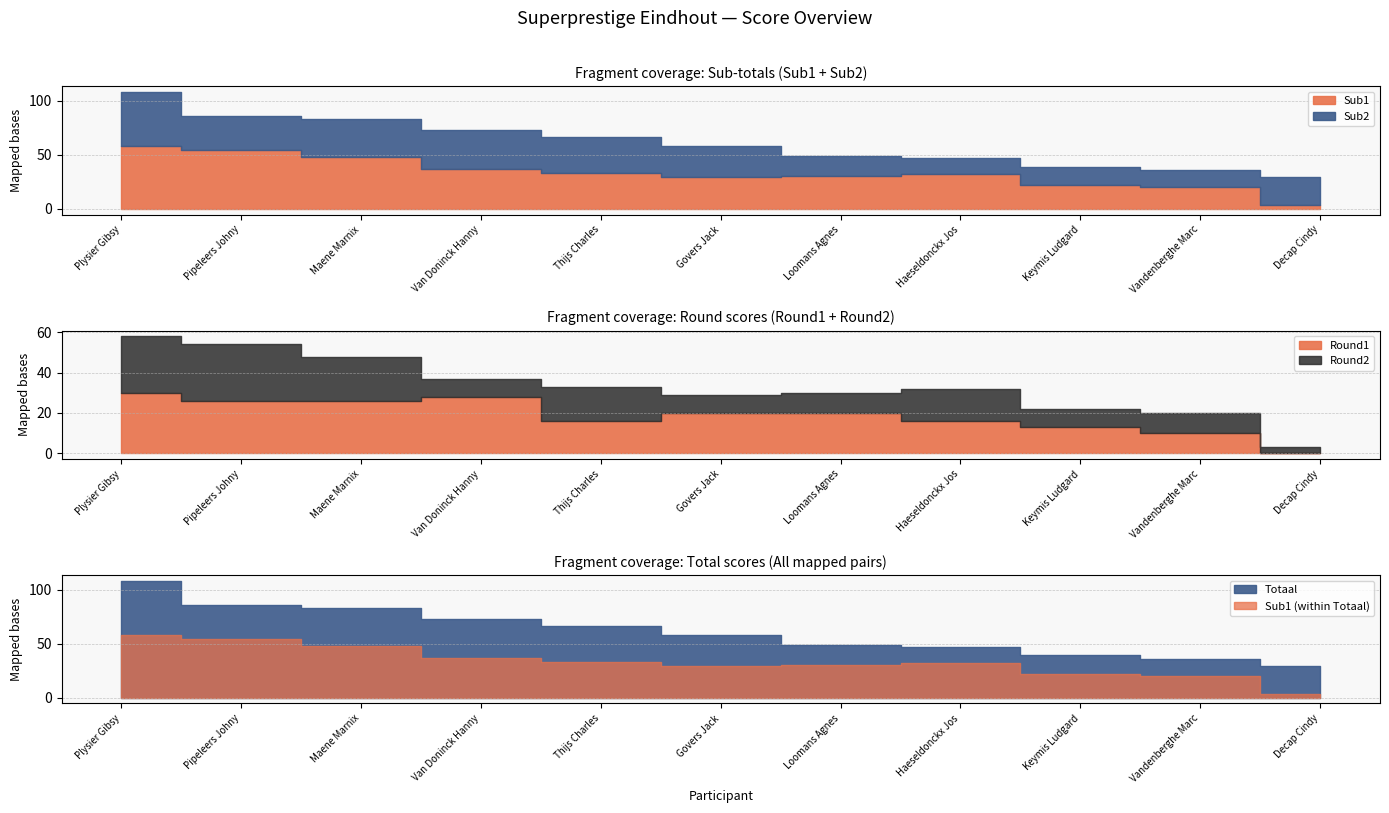

What are all the series names shown in the legend?

Sub1, Sub2, Totaal, Round1, Round2